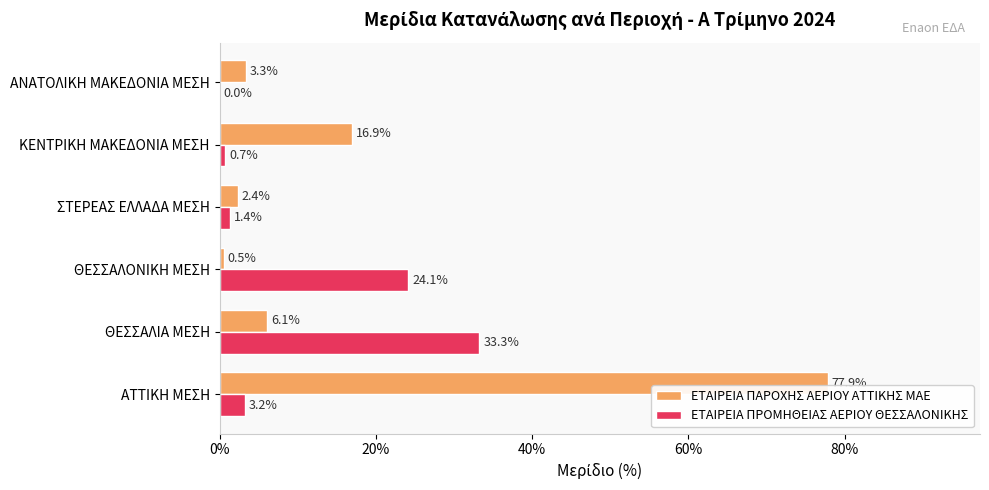

What are all the series names shown in the legend?

ΕΤΑΙΡΕΙΑ ΠΑΡΟΧΗΣ ΑΕΡΙΟΥ ΑΤΤΙΚΗΣ ΜΑΕ, ΕΤΑΙΡΕΙΑ ΠΡΟΜΗΘΕΙΑΣ ΑΕΡΙΟΥ ΘΕΣΣΑΛΟΝΙΚΗΣ